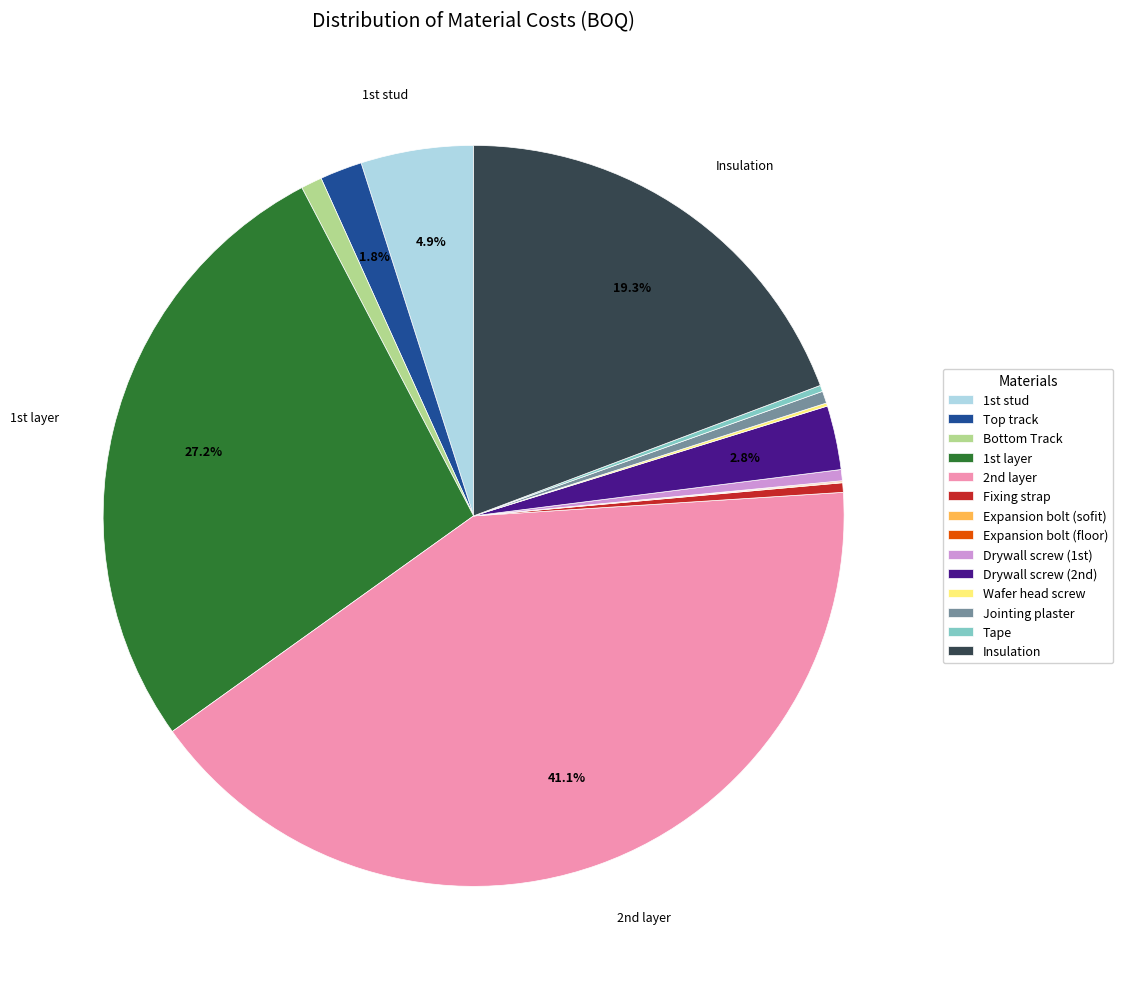

Is there a majority slice in this chart?

No